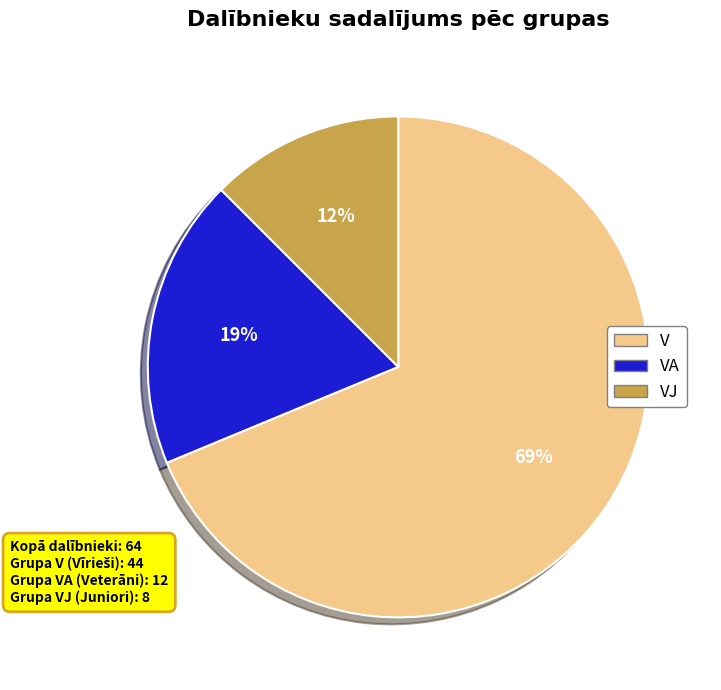

Which slice is the smallest?

VJ